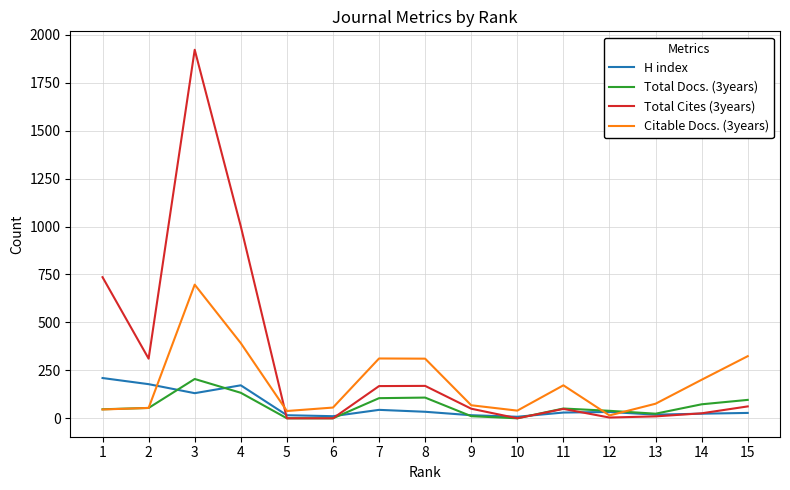

Which series has the largest total across all categories?

Total Cites (3years)